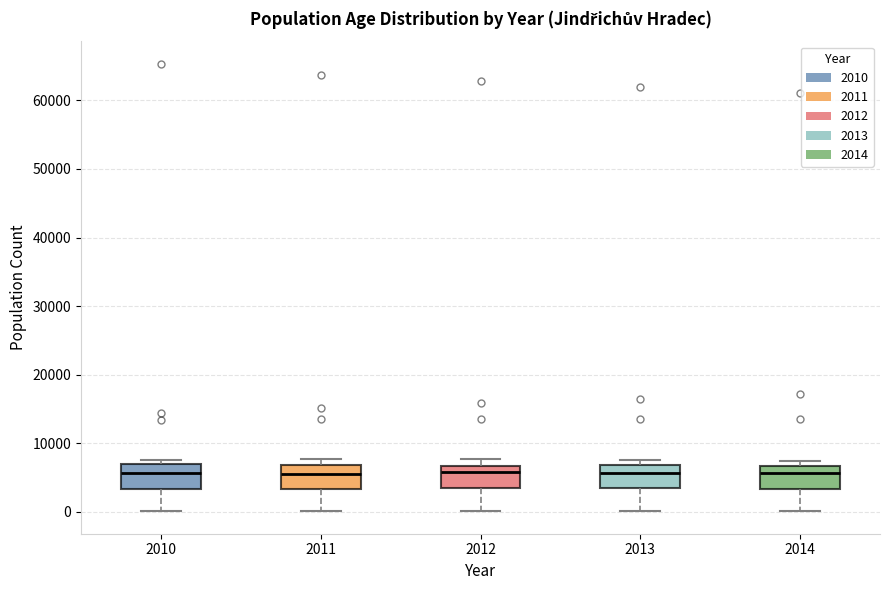

Reading left to right, read every box against the y-axis: the position of its median line, the range the box covers, and the ends of its whiskers. The values are not printed on the chart, so give them approximately, as read against the axis.

2010: median 6000, box 3000 to 7000, whiskers 0 to 7000 (just above the box's upper edge)
2011: median 6000, box 3000 to 7000, whiskers 0 to 8000
2012: median 6000, box 3000 to 7000, whiskers 0 to 8000
2013: median 6000, box 3000 to 7000, whiskers 0 to 8000
2014: median 6000, box 3000 to 7000, whiskers 0 to 7000 (just above the box's upper edge)